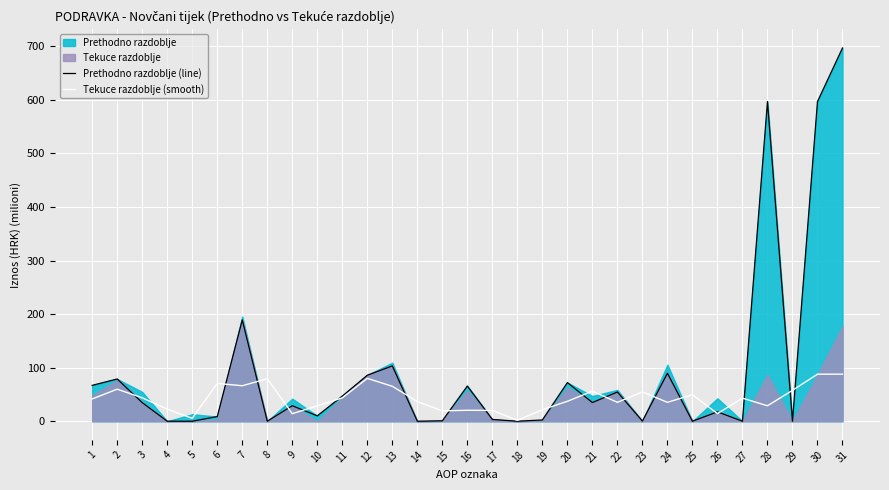

True or false: Prethodno razdoblje (line) has a value of 0.0 at 8.

True